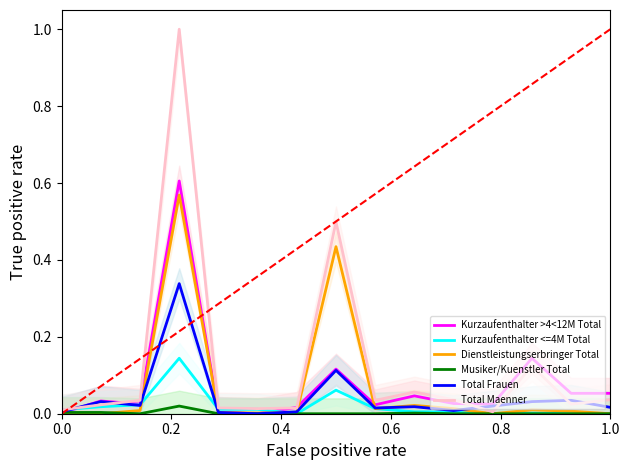

At which category does Total Frauen reach its first local peak?

0.2